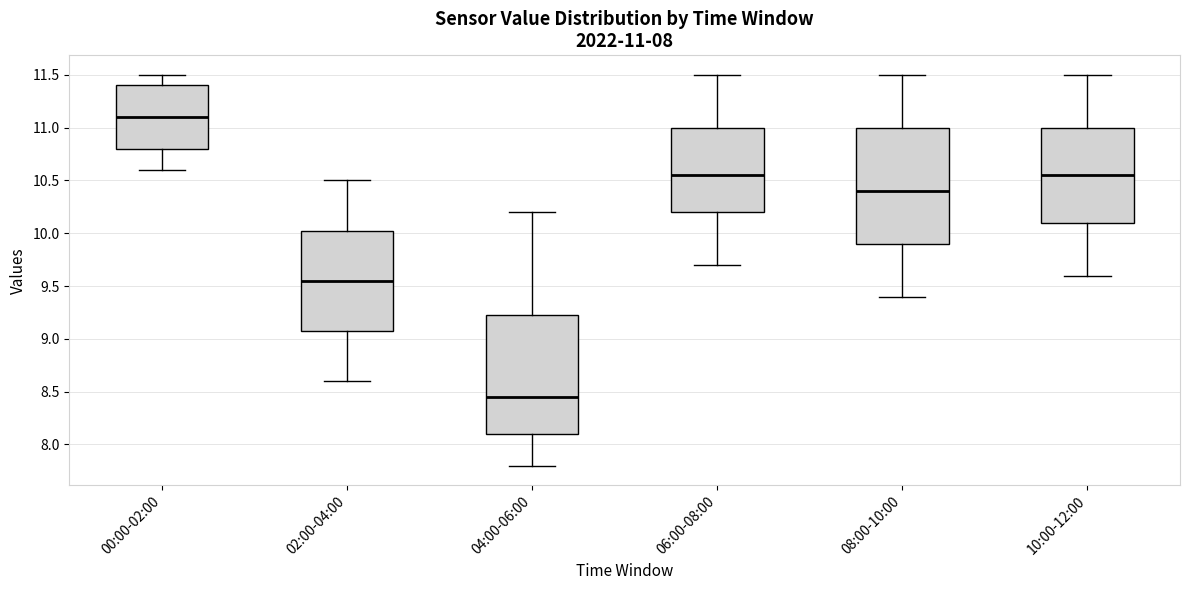

Which box has the highest median line?

00:00-02:00